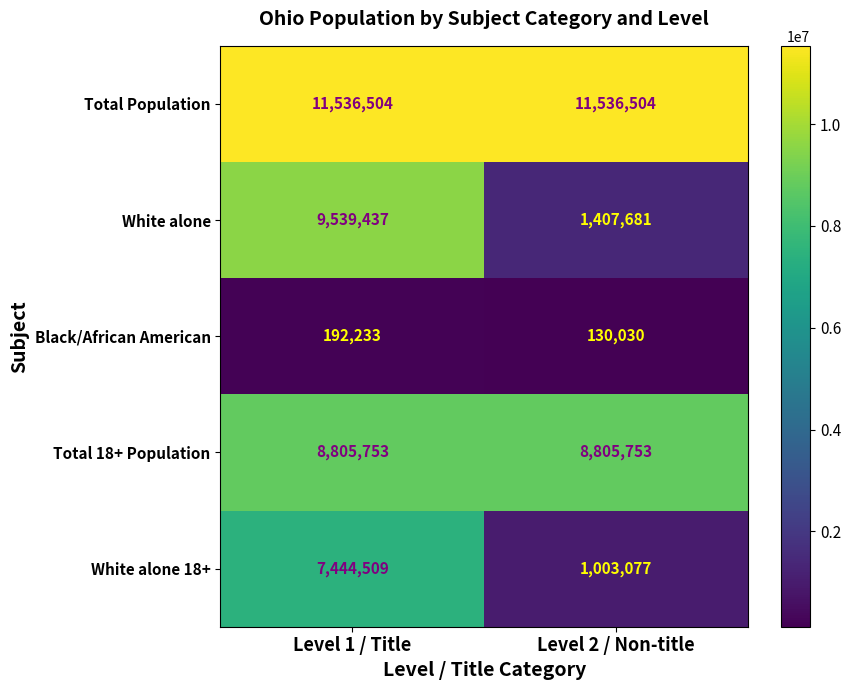

The value of Total 18+ Population at Level 2 / Non-title is 3717074. True or false?

False